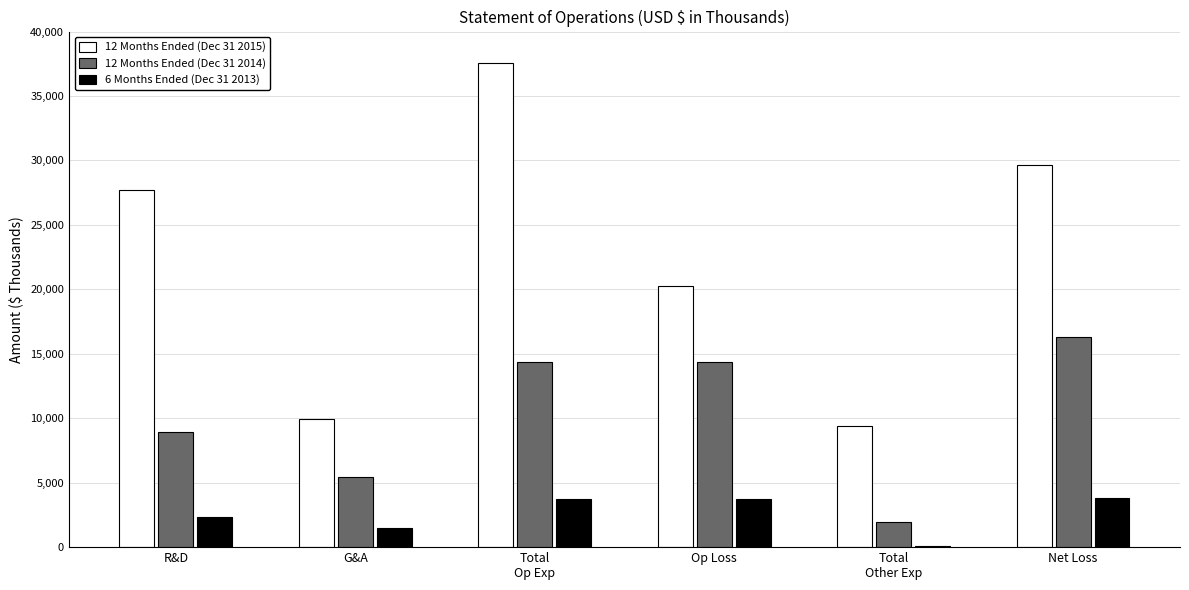

What is the maximum value shown in the chart?

37588